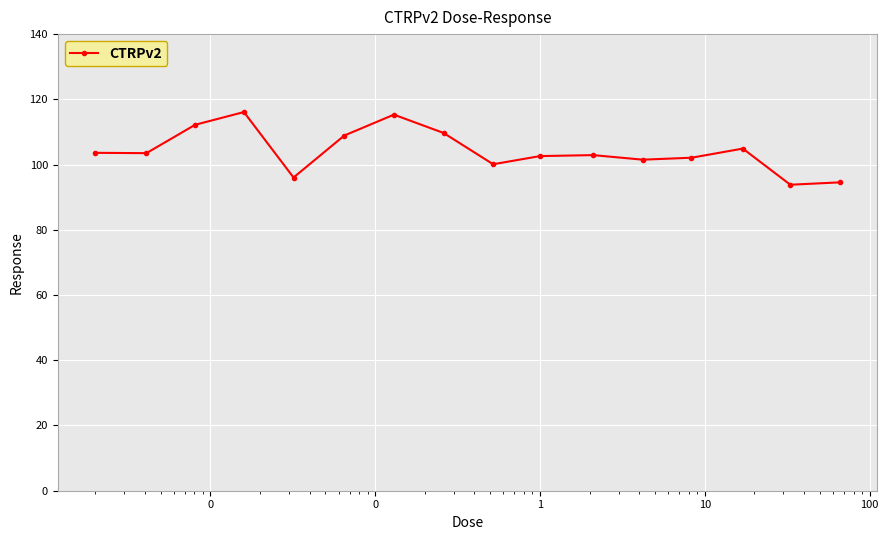

What is the minimum value shown in the chart?

93.8